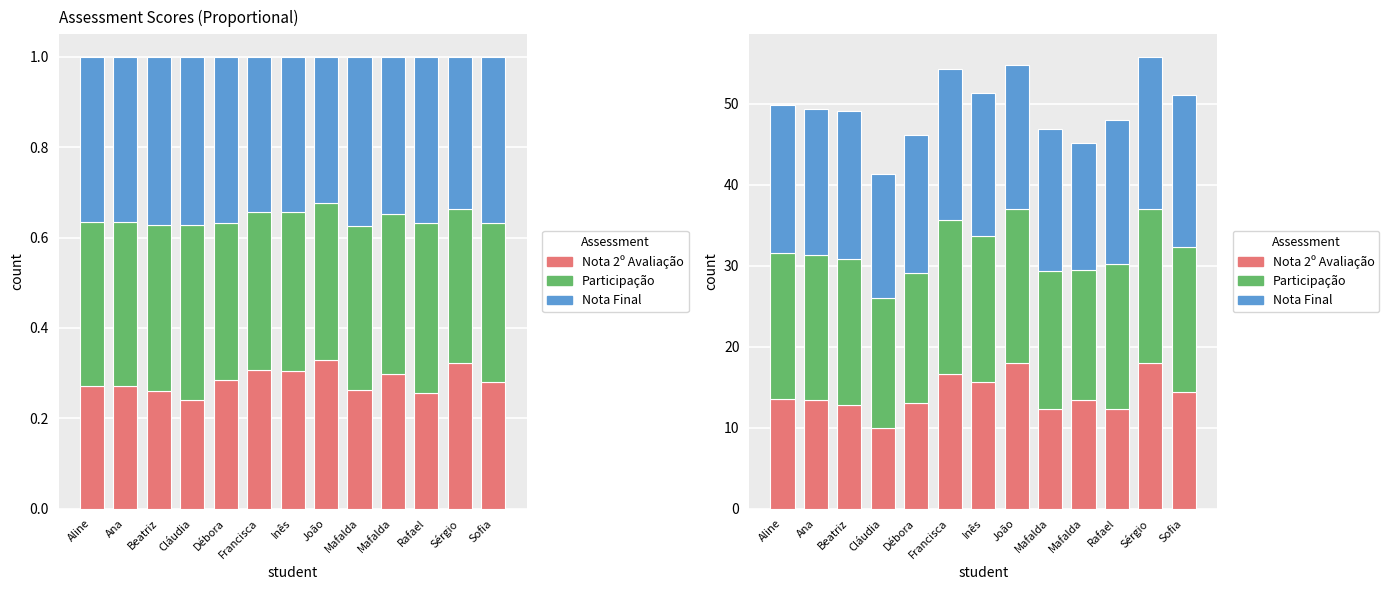

How many values in the Nota Final series are below 17?

3